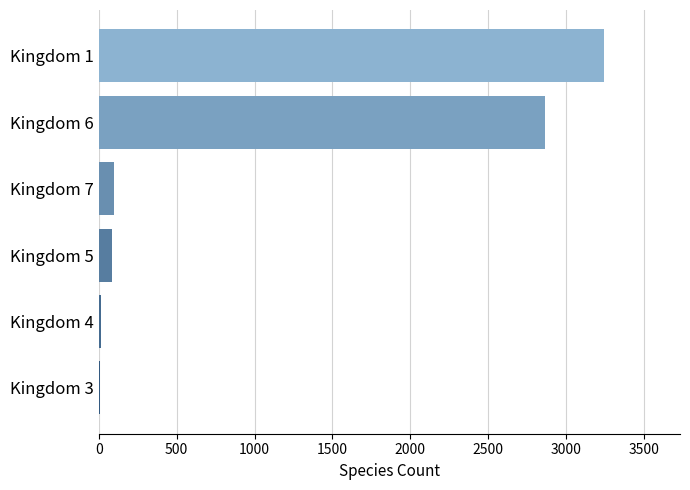

The value at Kingdom 6 is 1215. True or false?

False